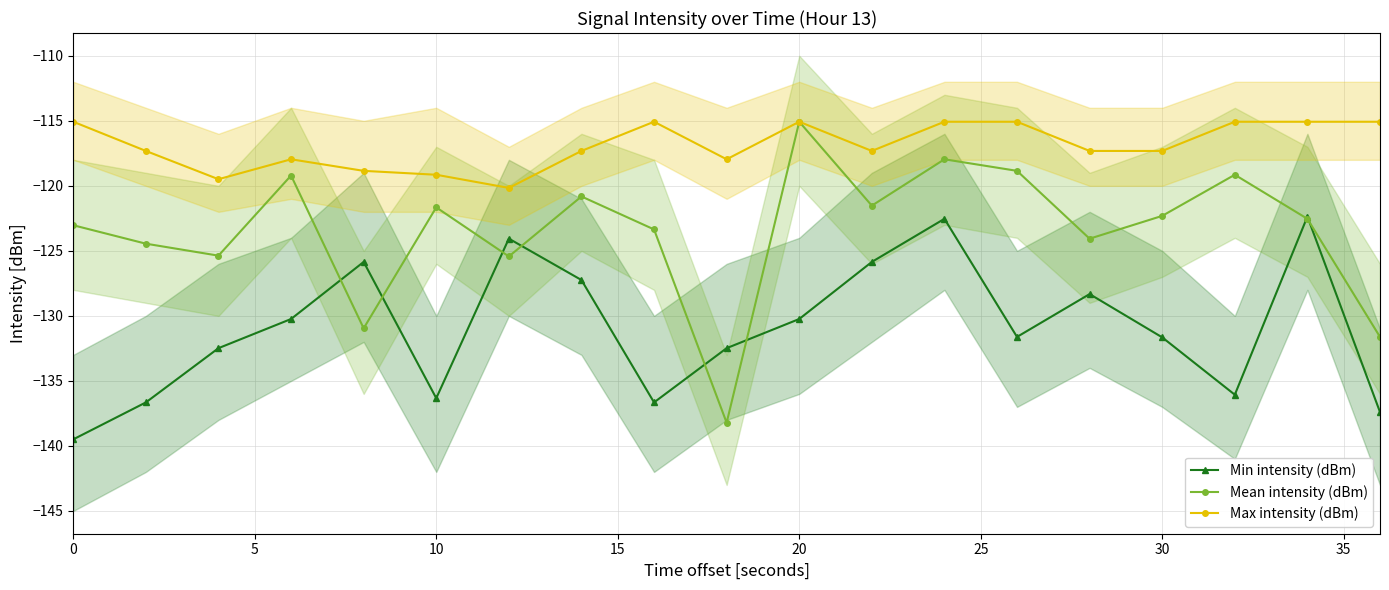

Which series has the largest total across all categories?

Max intensity (dBm)